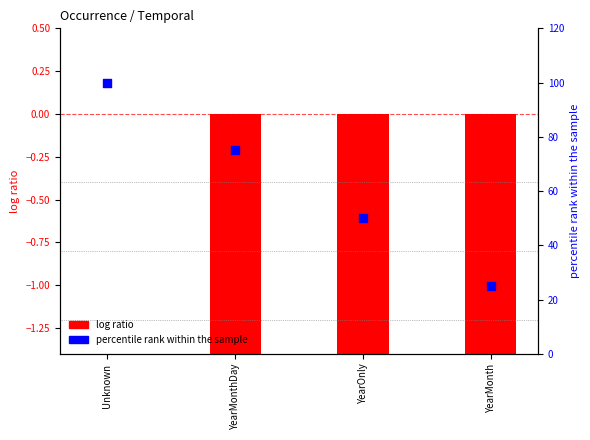

Which series has the largest total across all categories?

percentile rank within the sample